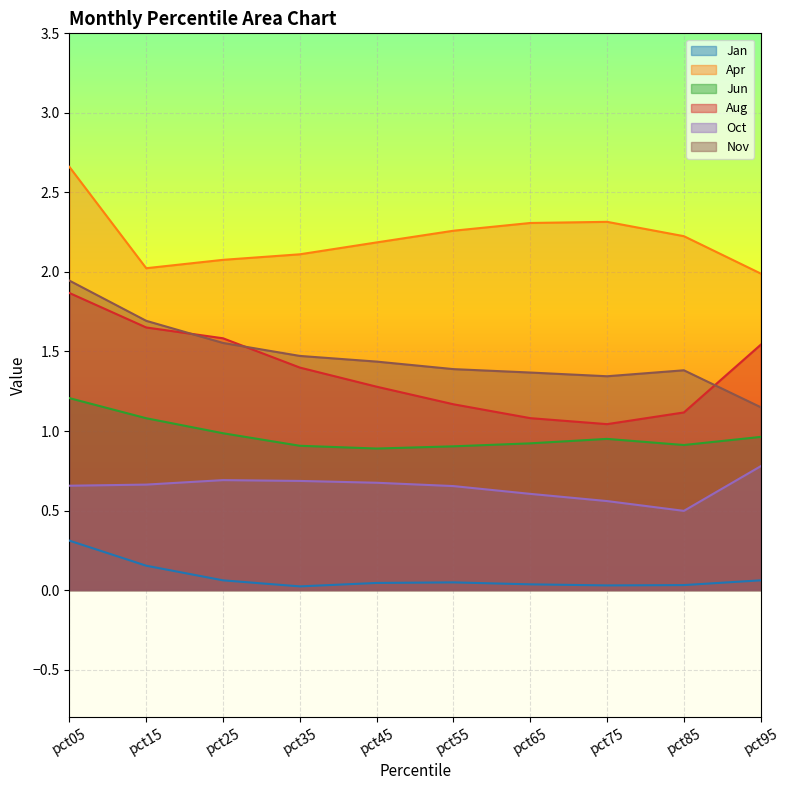

True or false: Aug has more than 1 interior local peaks.

False